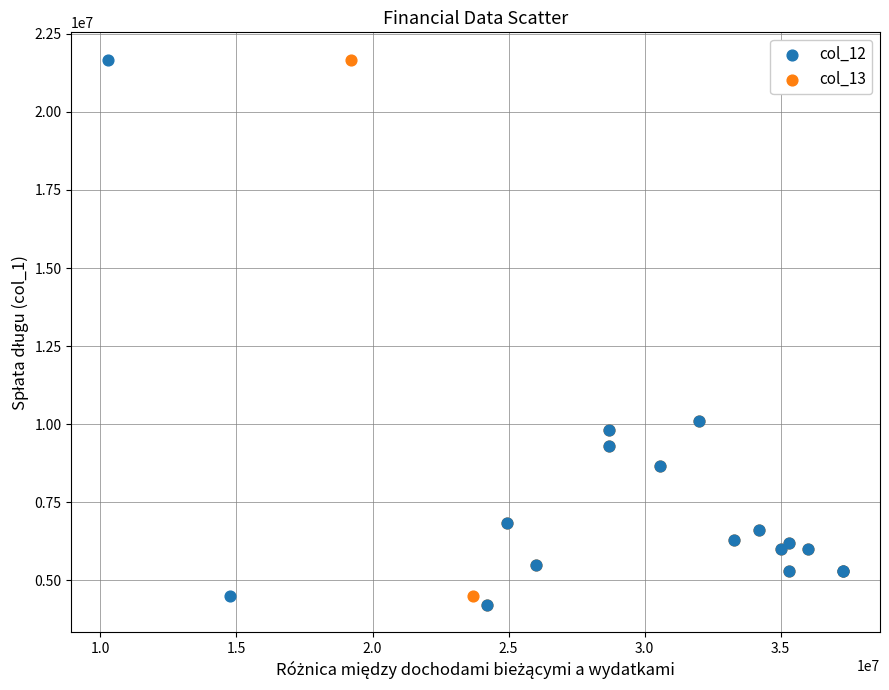

What are all the series names shown in the legend?

col_12, col_13